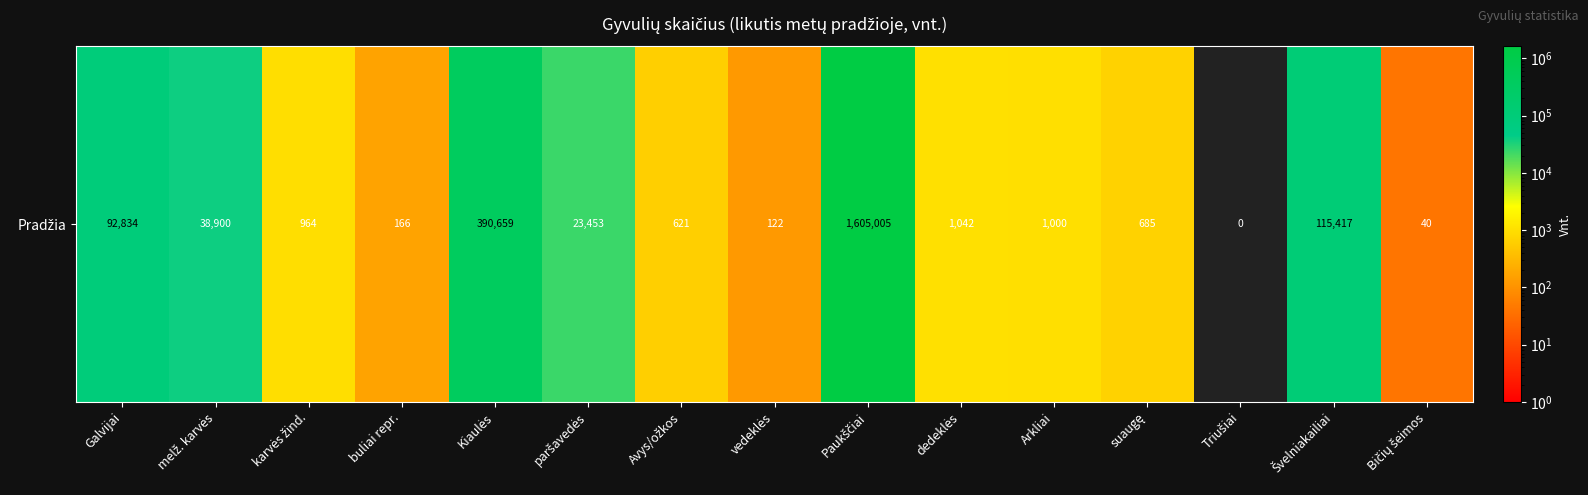

How many data points are above 1000?

7